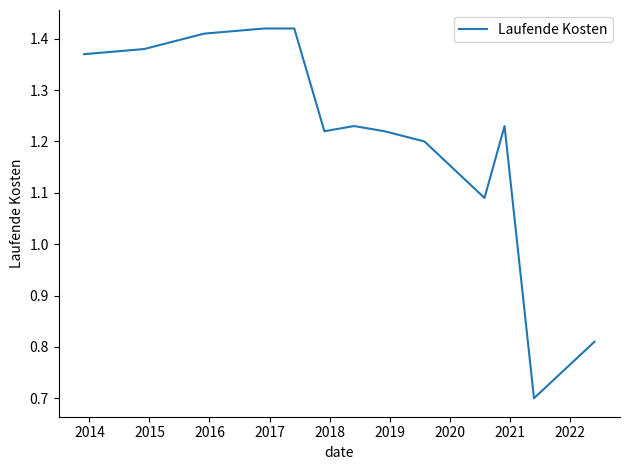

What is the difference between the maximum and minimum values?

0.7